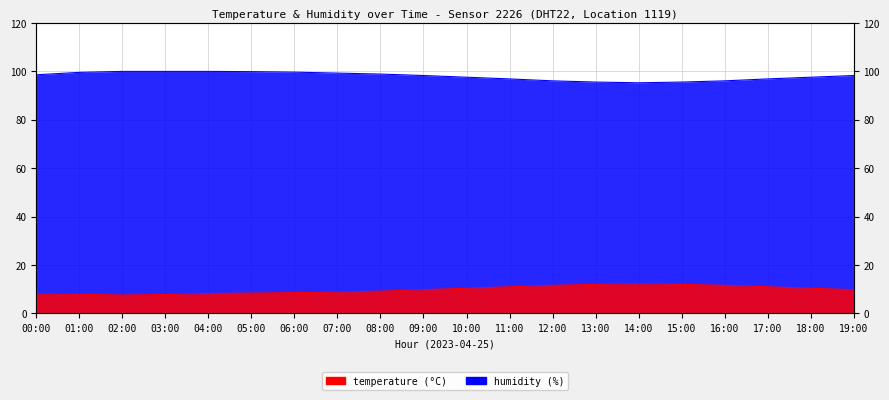

Reading left to right, list all the values displayed in this chart.

temperature: 8.0	7.9	7.6	7.8	8.2	8.4	8.6	8.8	9.2	9.8	10.4	11.0	11.6	12.0	12.2	12.0	11.6	11.0	10.4	9.8
humidity: 98.5	99.5	99.9	99.9	99.9	99.8	99.6	99.2	98.8	98.2	97.5	96.8	96.0	95.5	95.2	95.5	96.0	96.8	97.5	98.2